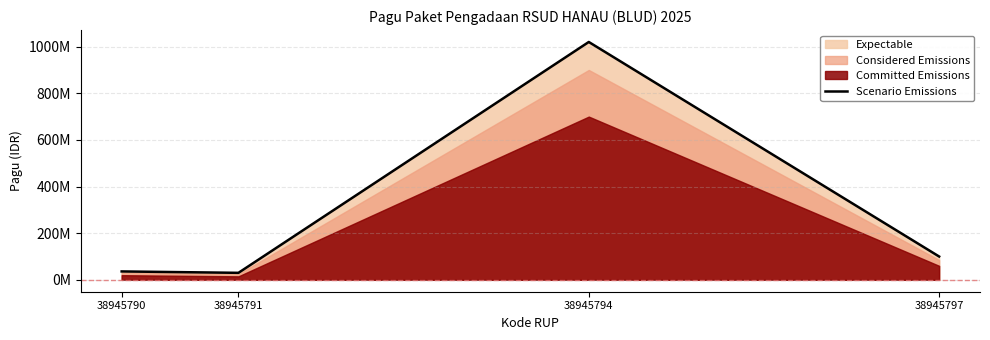

Which category has the highest value across all series?

38945794